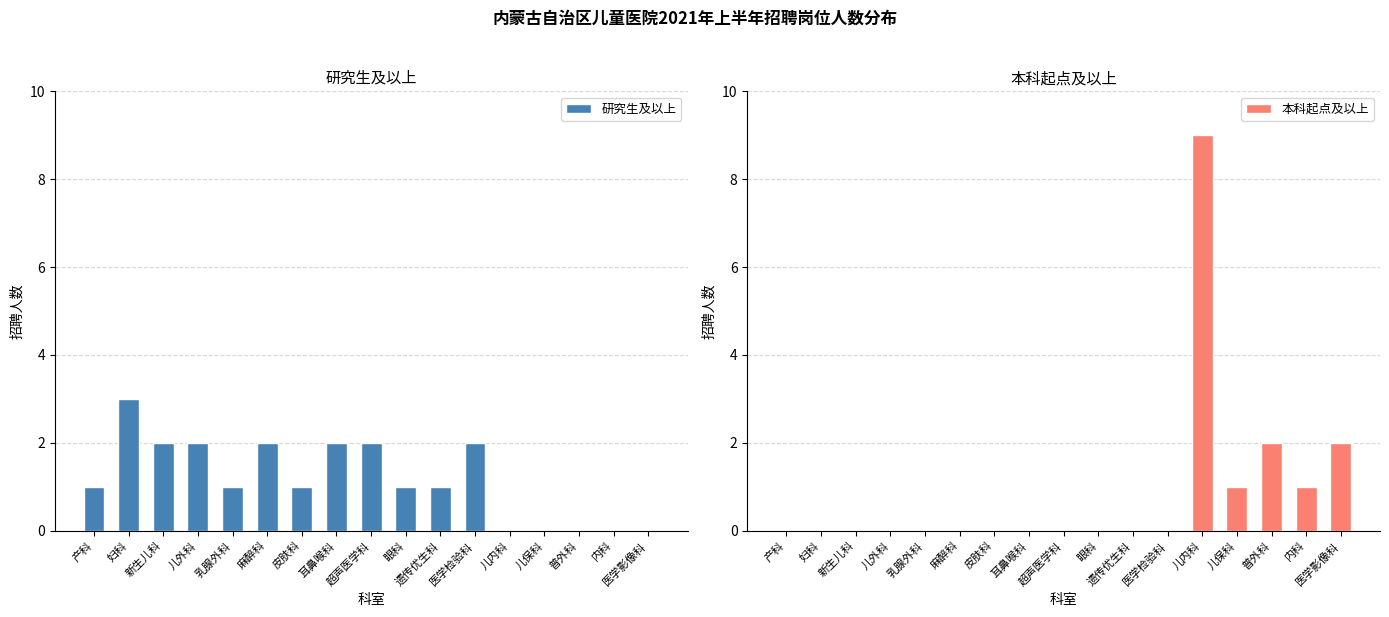

Rank the series by their maximum value, from lowest to highest.

研究生及以上, 本科起点及以上